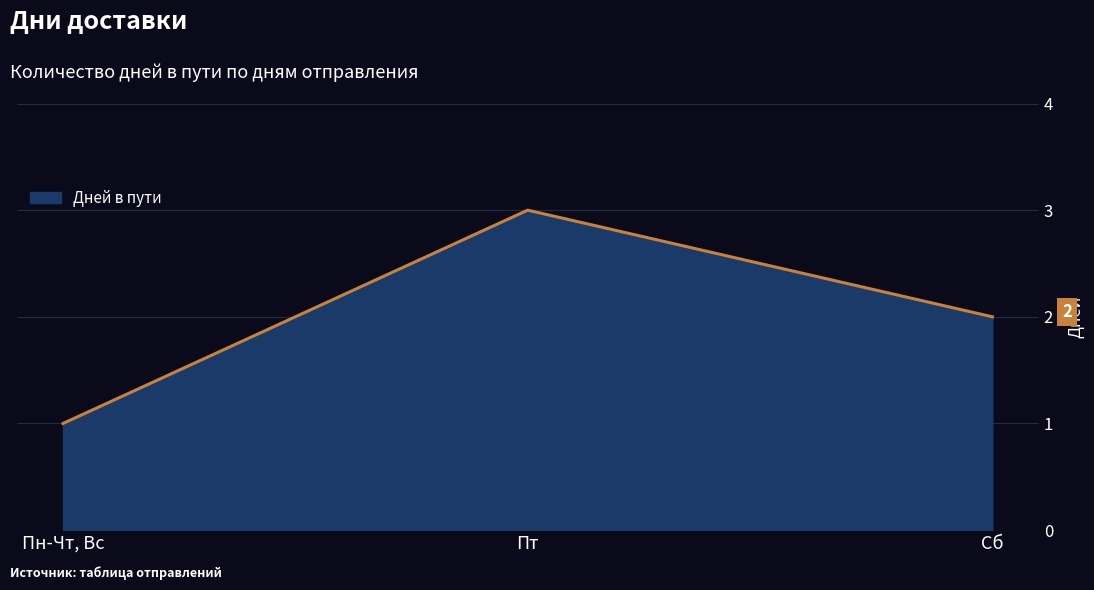

What is the difference between the maximum and second lowest values?

1